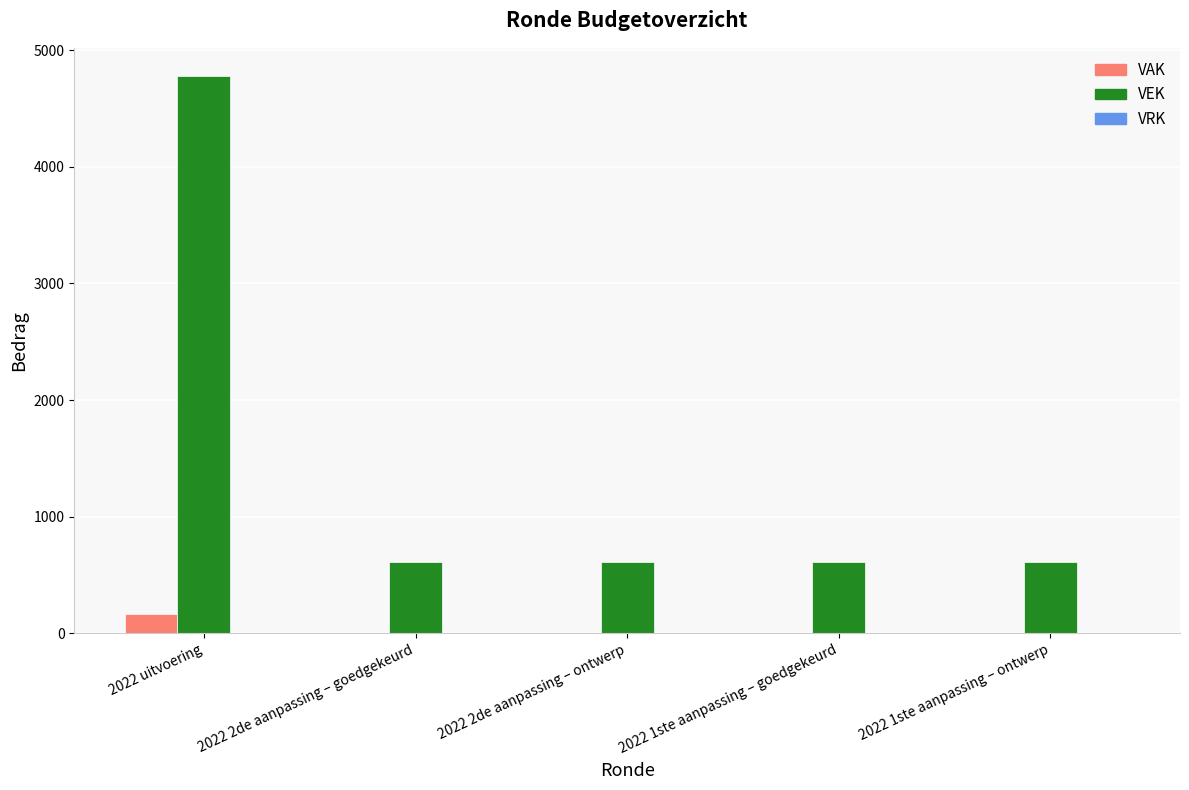

What is the total value across all series at 2022 uitvoering?

4950